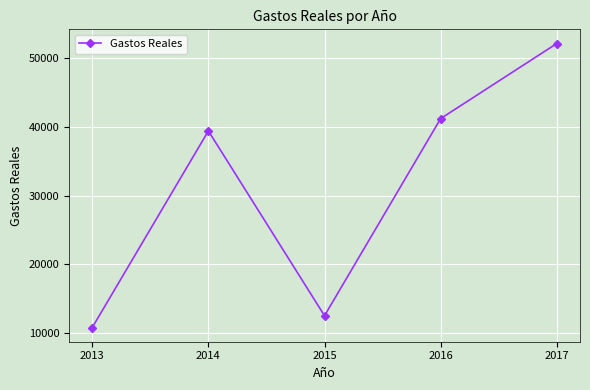

Rank the categories by value from highest to lowest.

2017, 2016, 2014, 2015, 2013